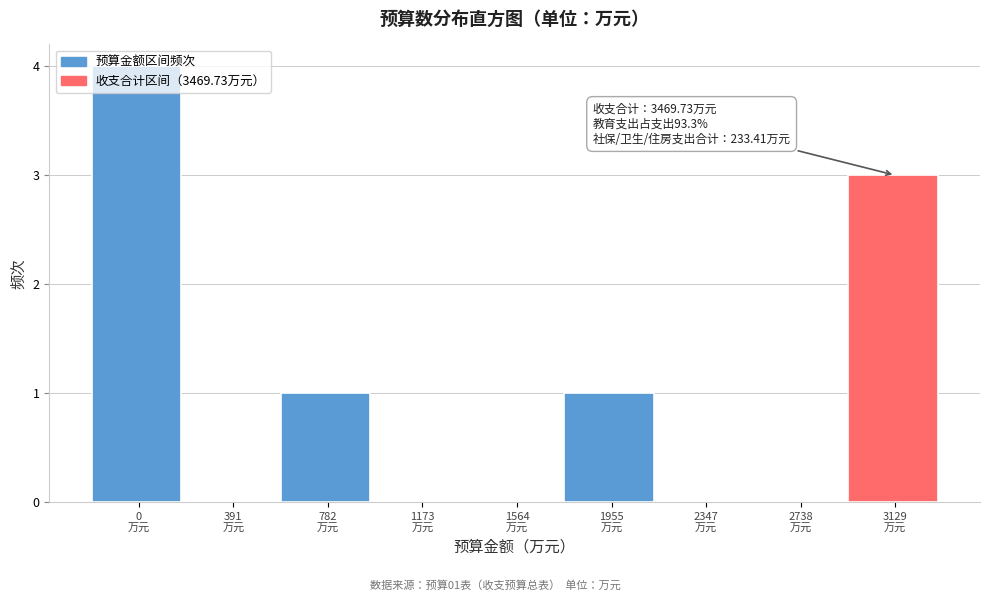

What is the greatest value displayed?

4